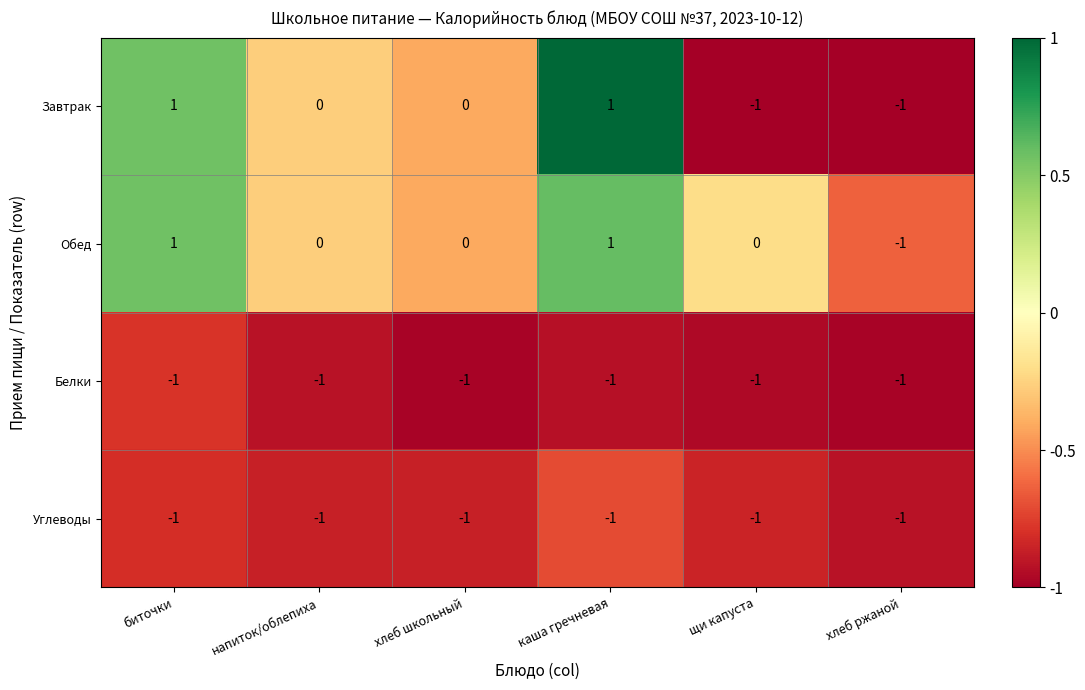

Reading left to right, list all the values displayed in this chart.

Завтрак: биточки=1	напиток/облепиха=0	хлеб школьный=0	каша гречневая=1	щи капуста=-1	хлеб ржаной=-1
Обед: биточки=1	напиток/облепиха=0	хлеб школьный=0	каша гречневая=1	щи капуста=0	хлеб ржаной=-1
Белки: биточки=-1	напиток/облепиха=-1	хлеб школьный=-1	каша гречневая=-1	щи капуста=-1	хлеб ржаной=-1
Углеводы: биточки=-1	напиток/облепиха=-1	хлеб школьный=-1	каша гречневая=-1	щи капуста=-1	хлеб ржаной=-1